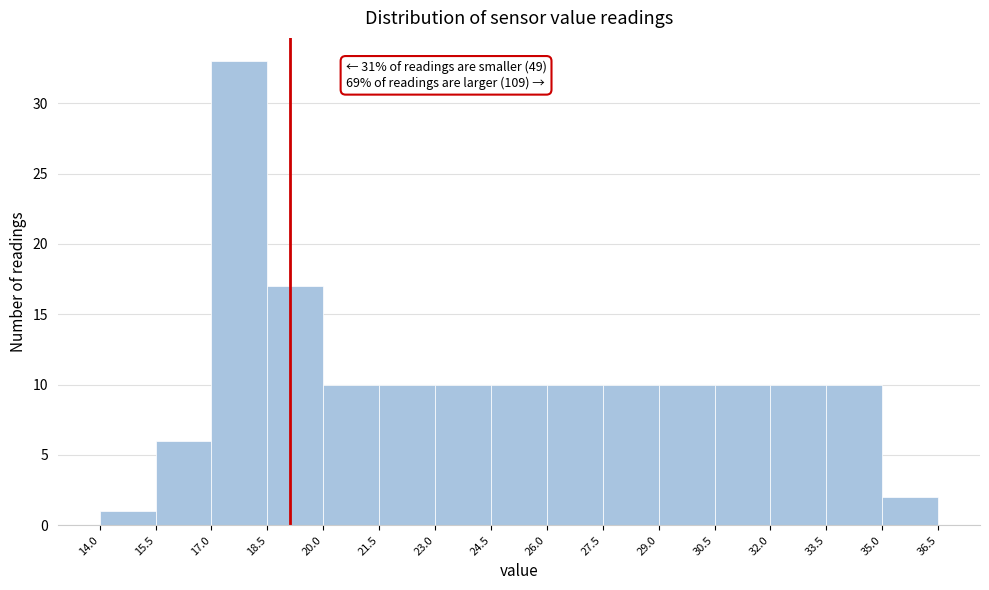

Over which range of the x-axis is the bar tallest?

17.0 to 18.5